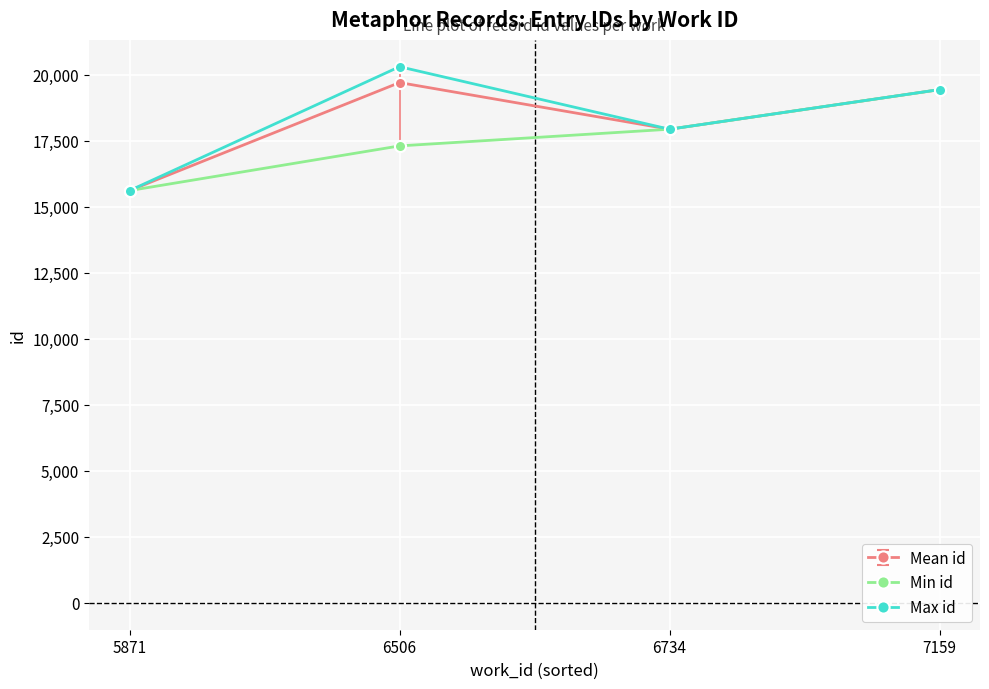

What is the highest value of the Mean id series?

19701